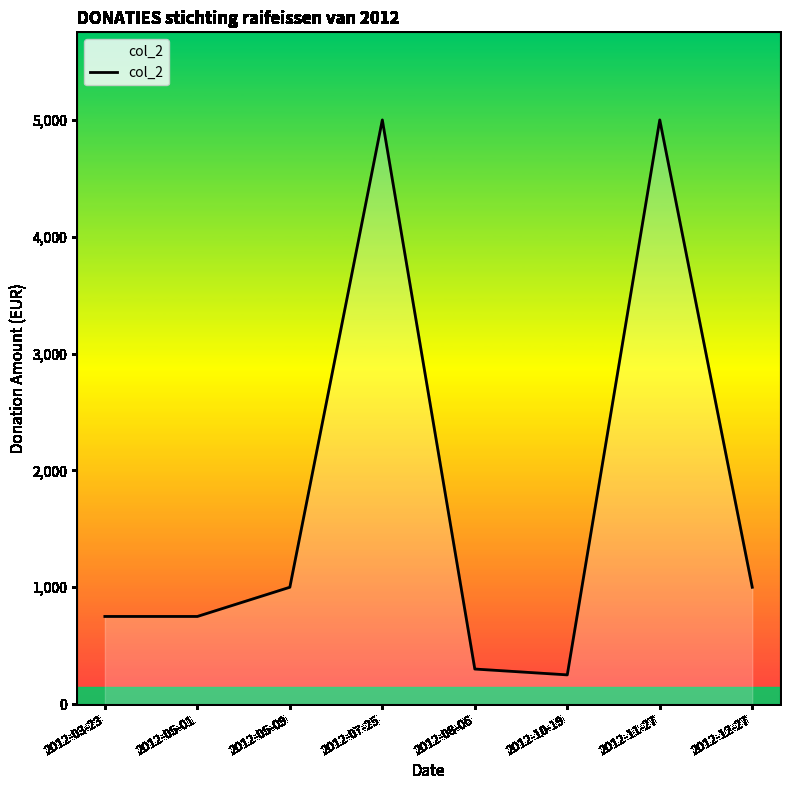

What is the ratio of the value at 2012-05-09 to the value at 2012-03-23?

1.3